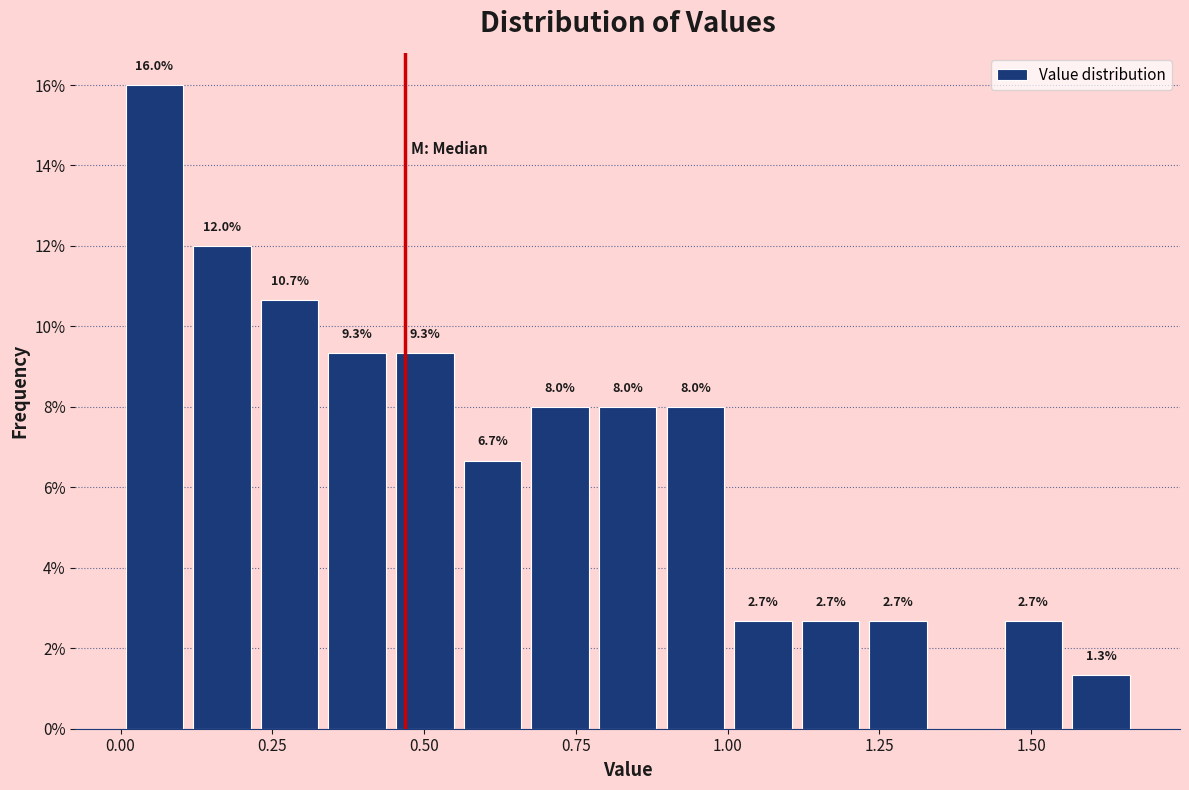

Read against the x-axis, roughly where is the centre of the tallest bar?

0.05